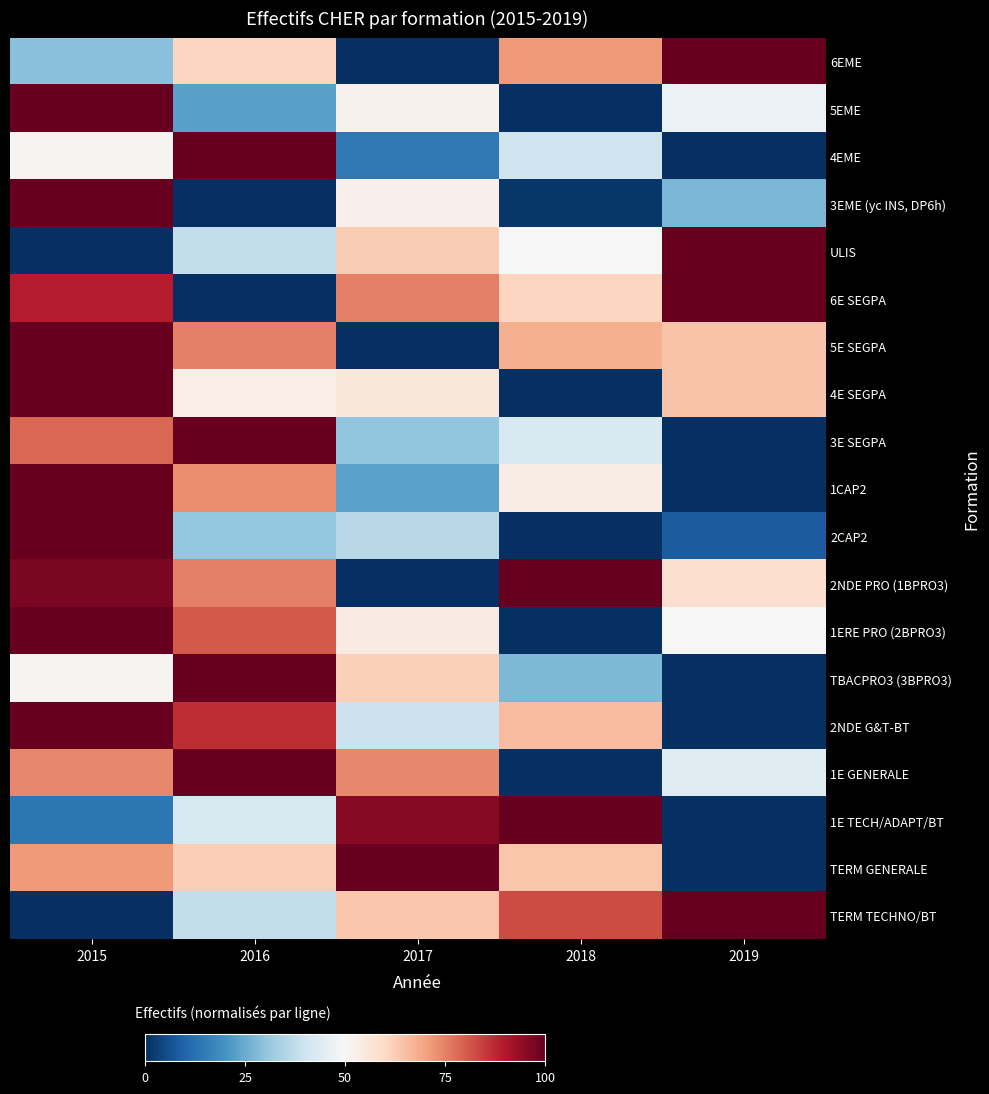

How many categories are shown in the chart?

5